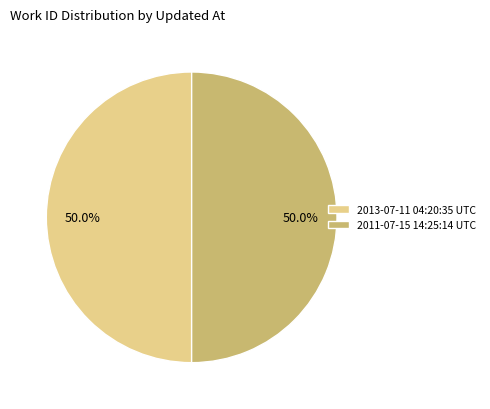

How much of the chart is everything except 2013-07-11 04:20:35 UTC?

50.0%